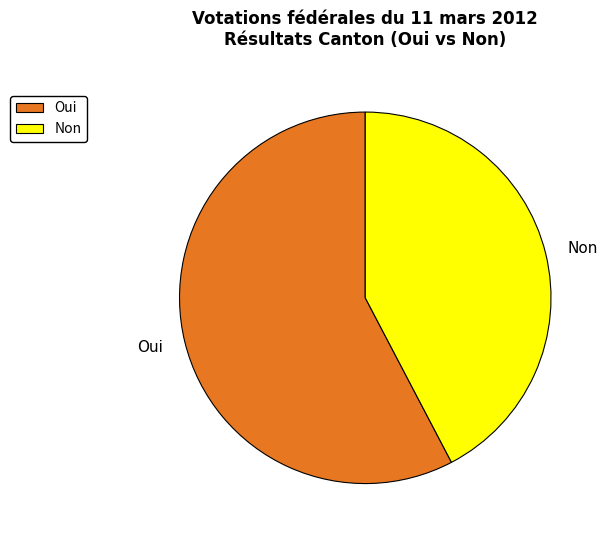

Which slice is the largest?

Oui